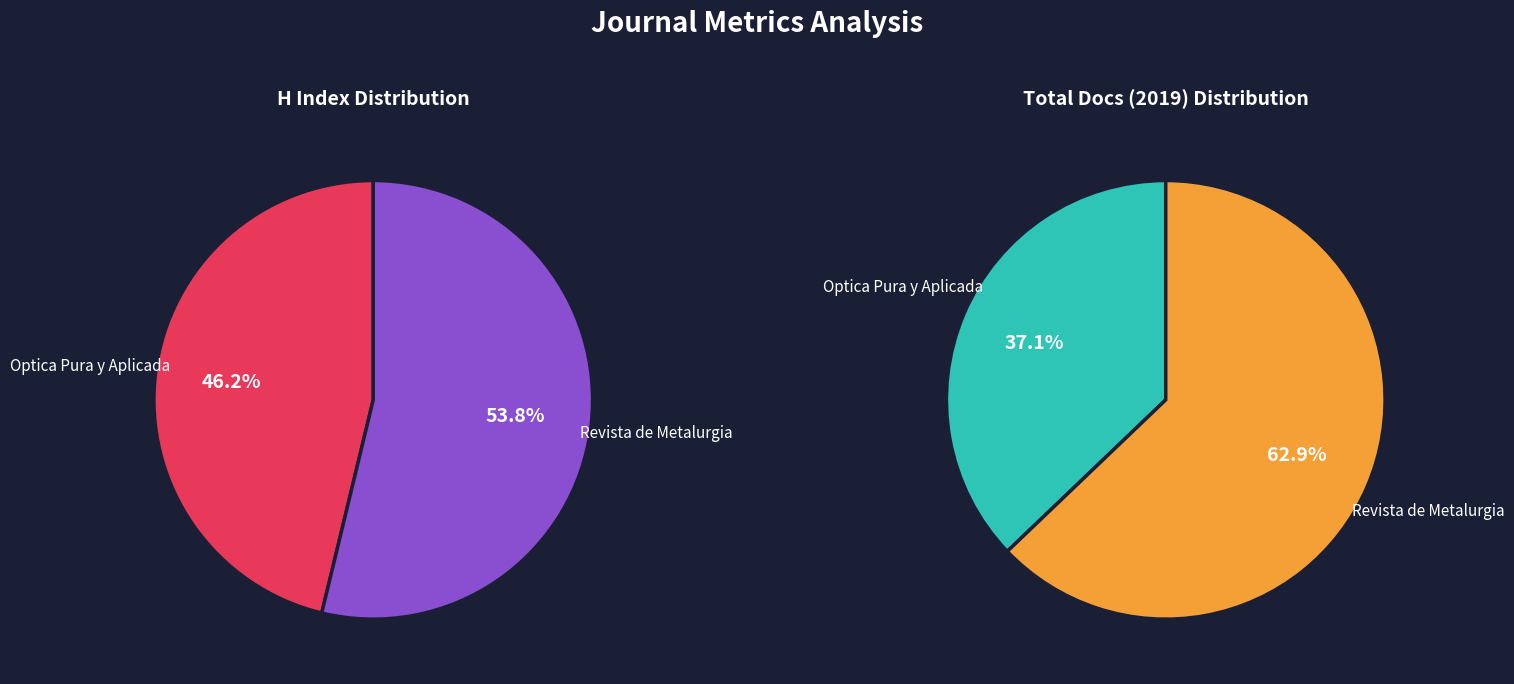

To the nearest percent, what portion does Optica Pura y Aplicada represent?

46%